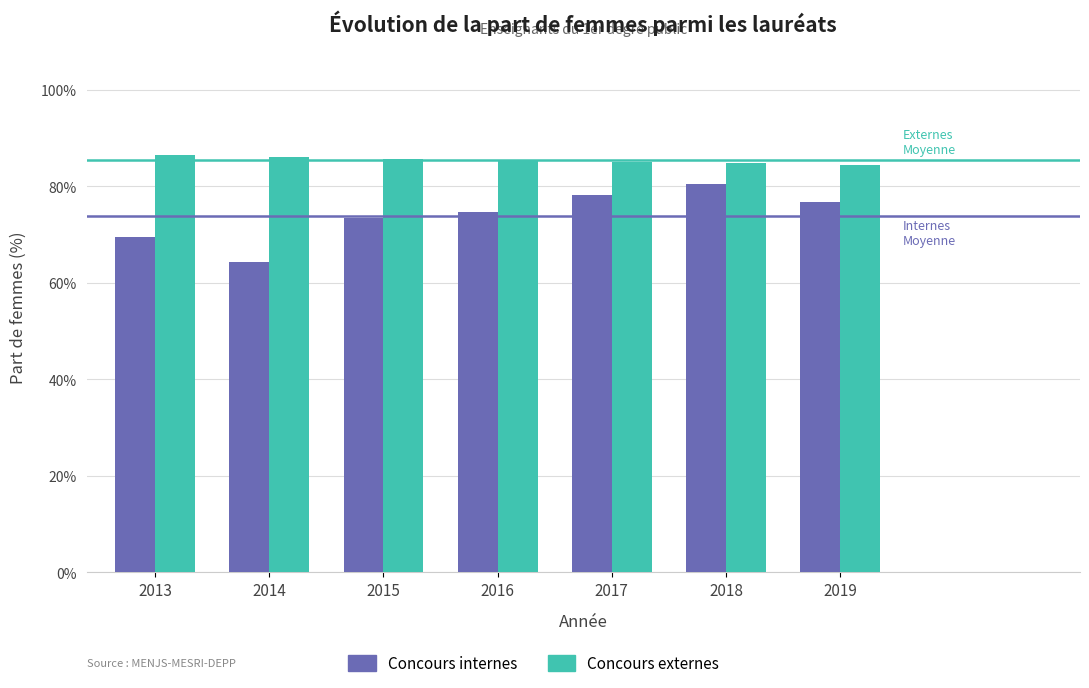

Where does the Concours externes series first go above 85?

2013